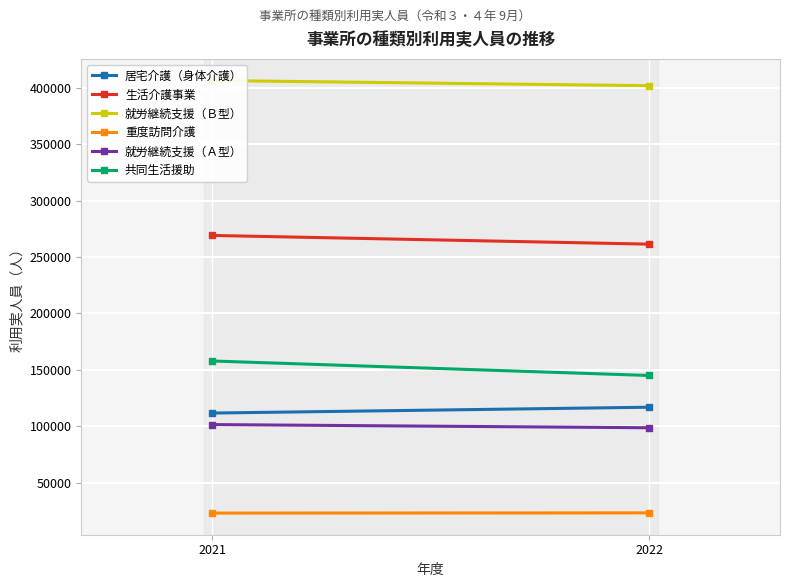

Reading left to right, list all the values displayed in this chart.

居宅介護（身体介護）: 111656	116836
生活介護事業: 269175	261458
就労継続支援（Ｂ型）: 406577	401977
重度訪問介護: 22936	23123
就労継続支援（Ａ型）: 101448	98620
共同生活援助: 157829	144981